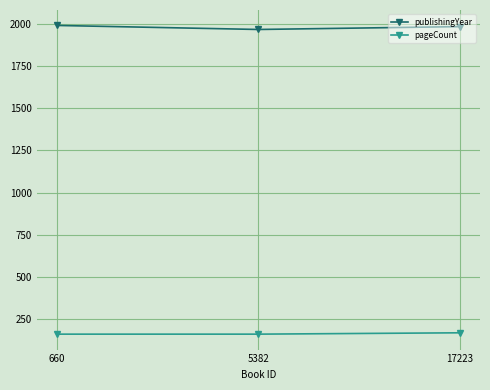

Where does the publishingYear series first go above 1985?

660